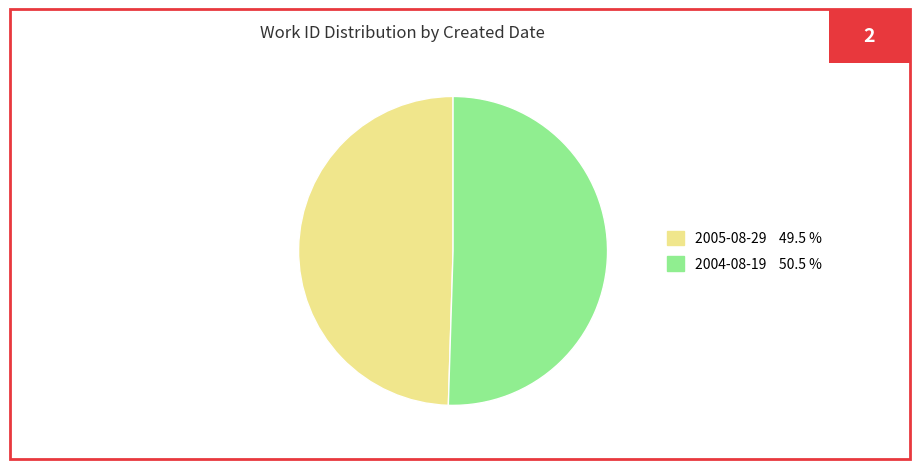

How many slices are in this pie chart?

2